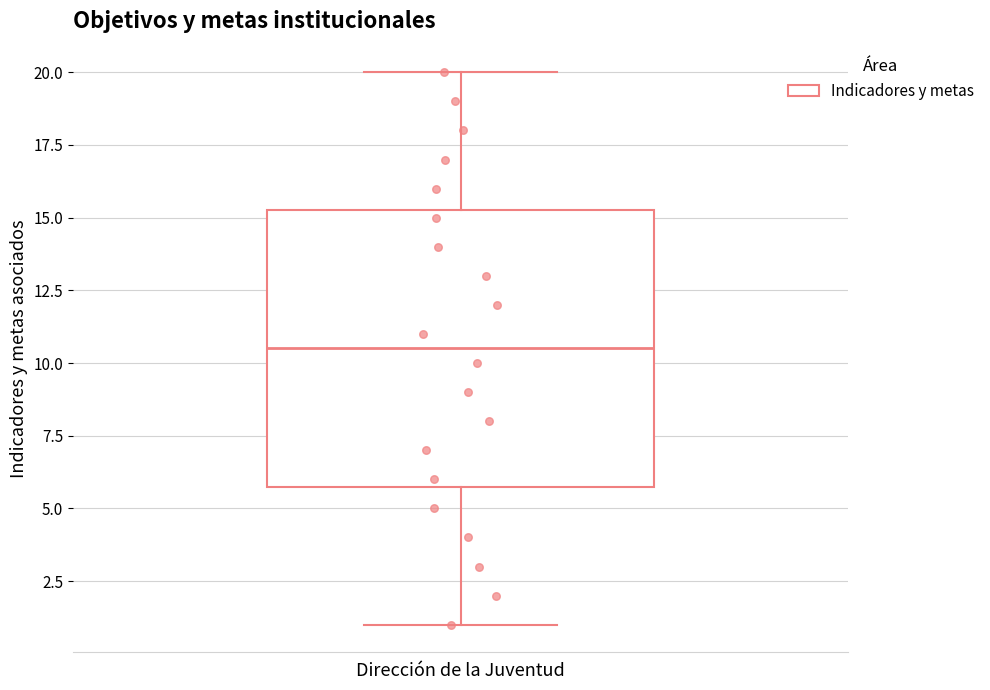

Where is the upper edge of the box for Dirección de la Juventud on the y-axis? The values are not printed on the chart, so give them approximately, as read against the axis.

15.5